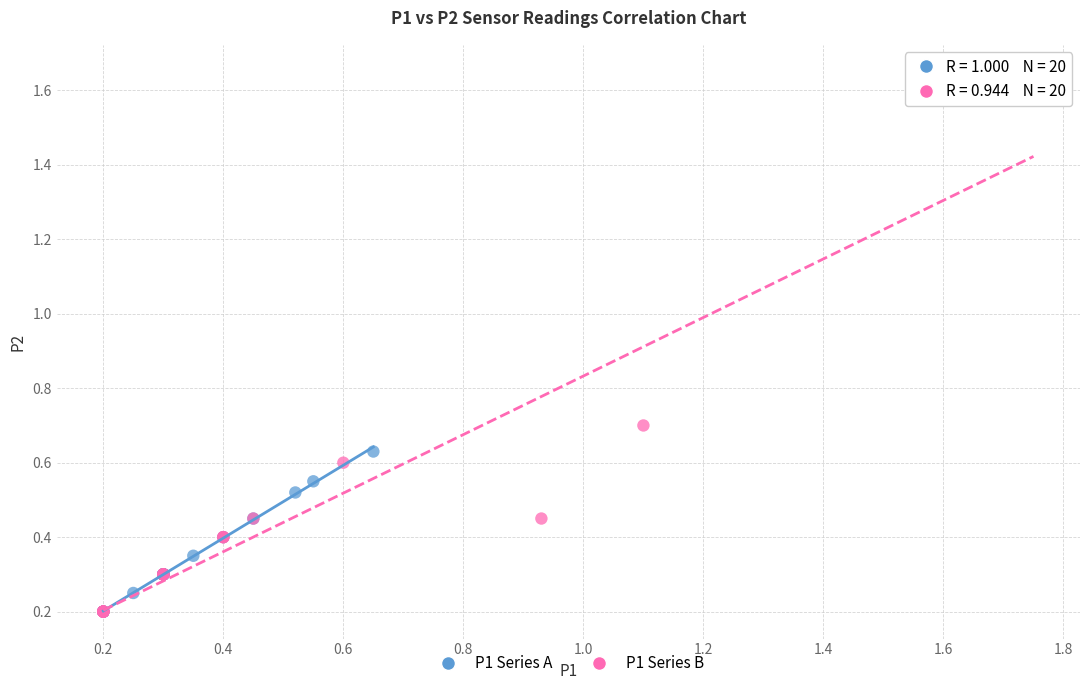

Which series reaches the maximum Y coordinate?

P1 Series B